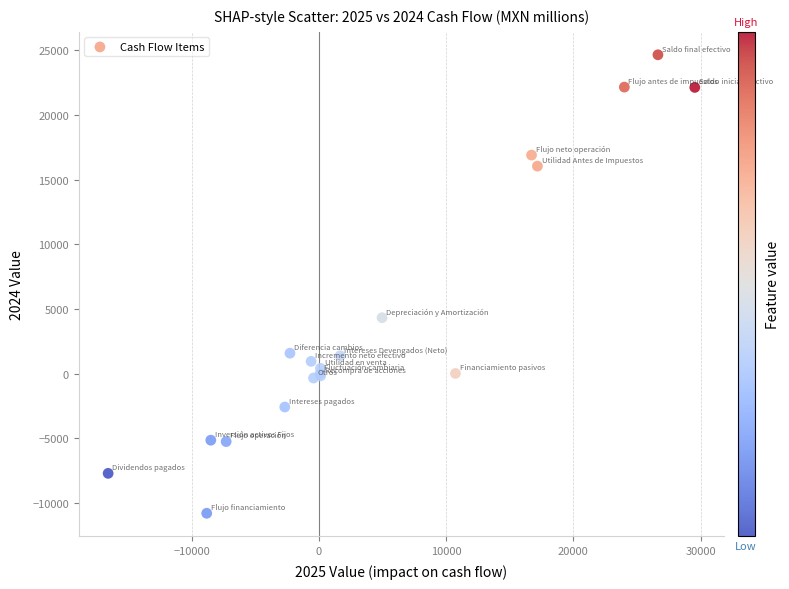

What Y value in the scatter plot is closest to 6925?

4322.1